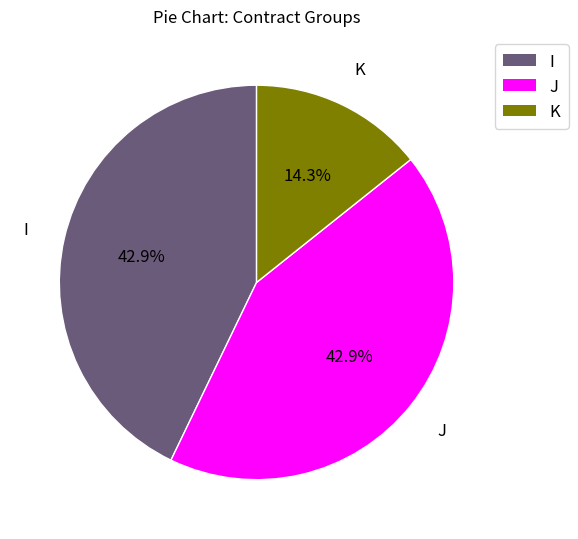

Does J represent more than half of the total?

No